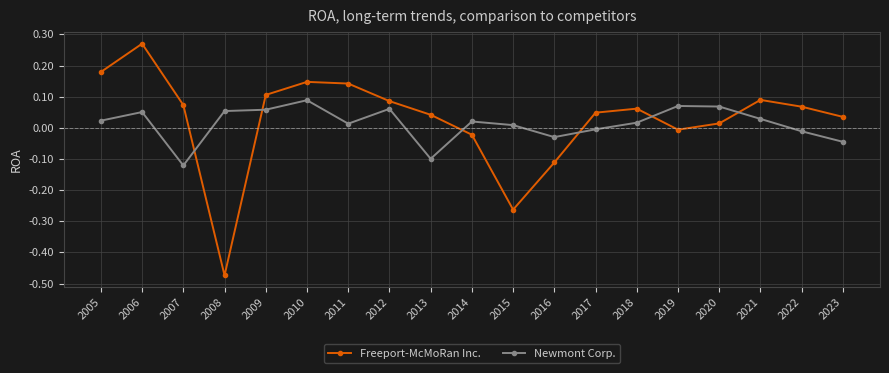

Does the chart have visible grid lines?

Yes